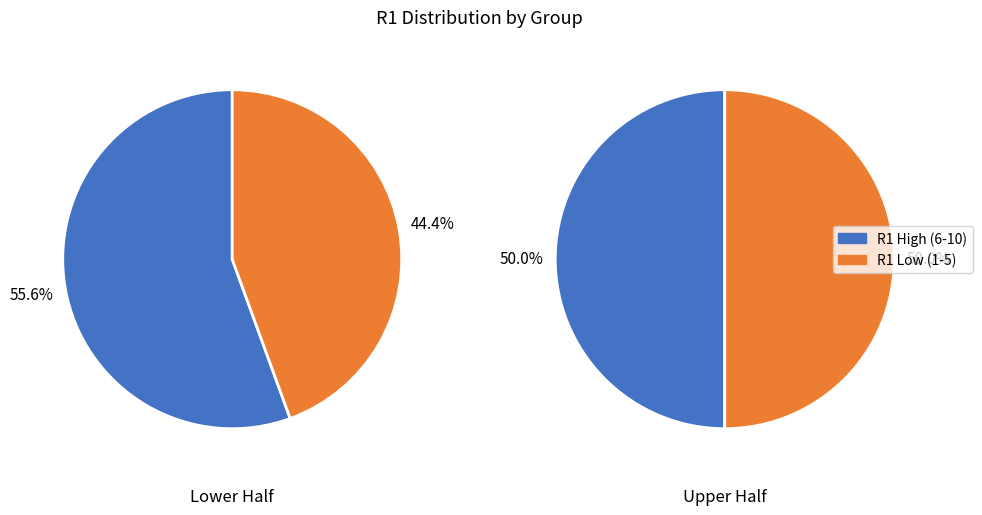

Rank the series at 1 from highest to lowest value.

R1 High (6-10), R1 Low (1-5)